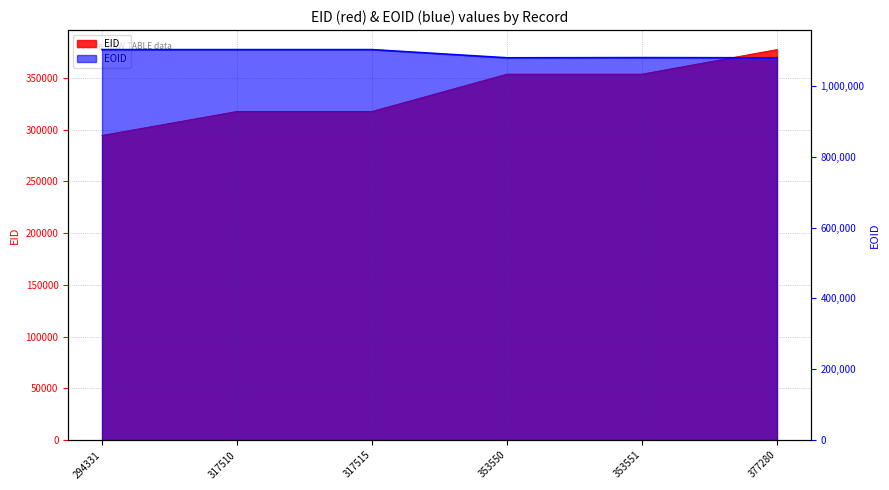

Between 317515 and 377280, which series saw the biggest shift?

EID